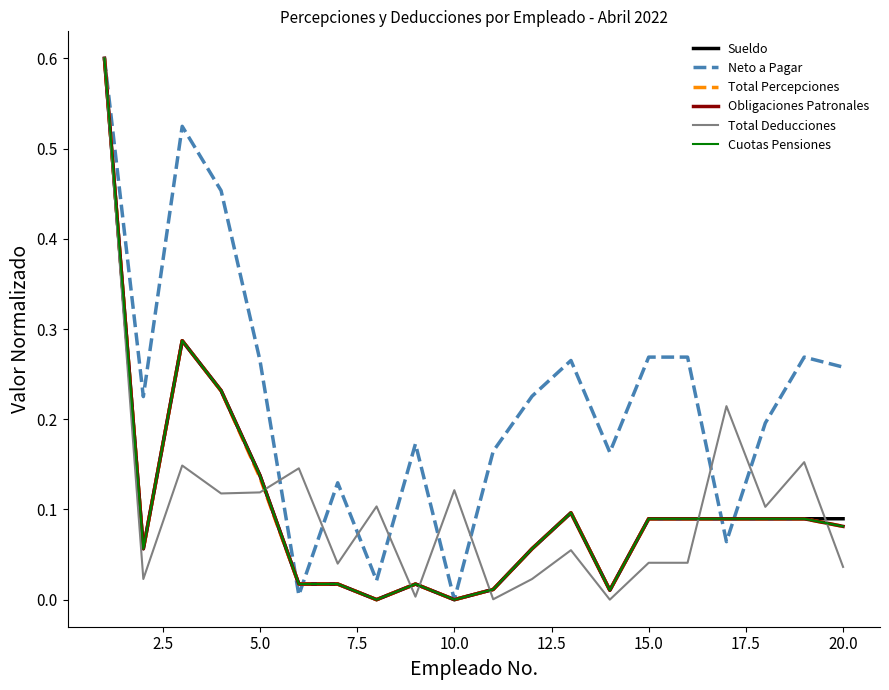

True or false: Neto a Pagar has more than 0 interior local peaks.

True